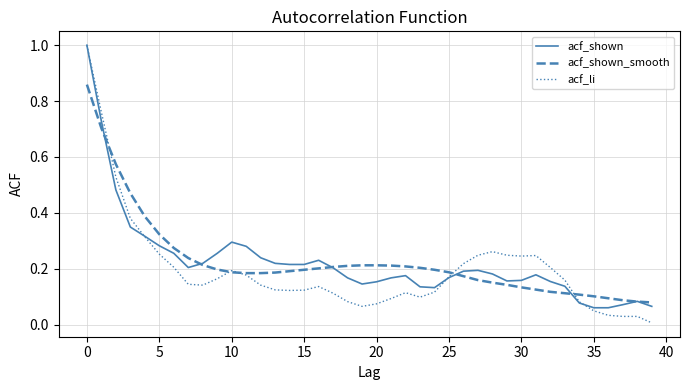

Which series has the widest spread of values?

acf_li